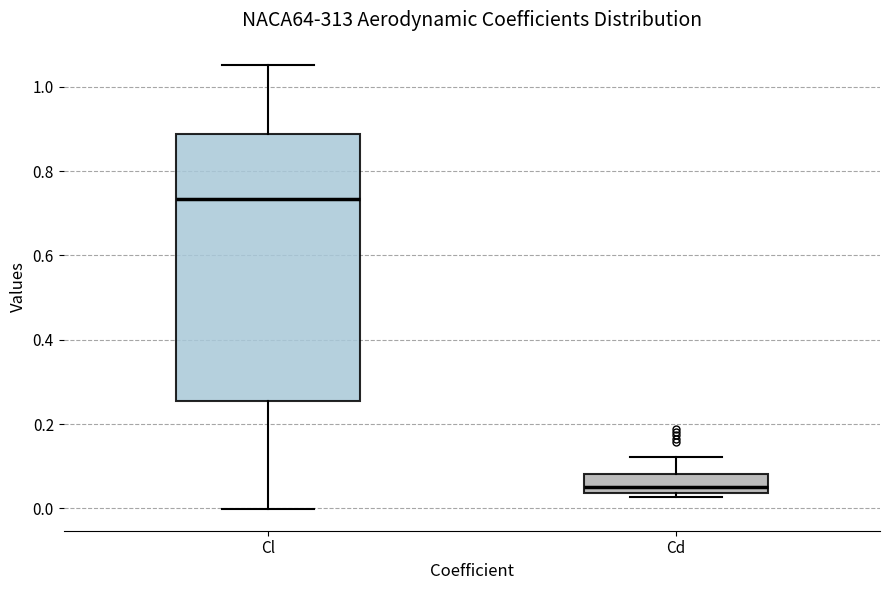

Which box's median line is the highest?

Cl